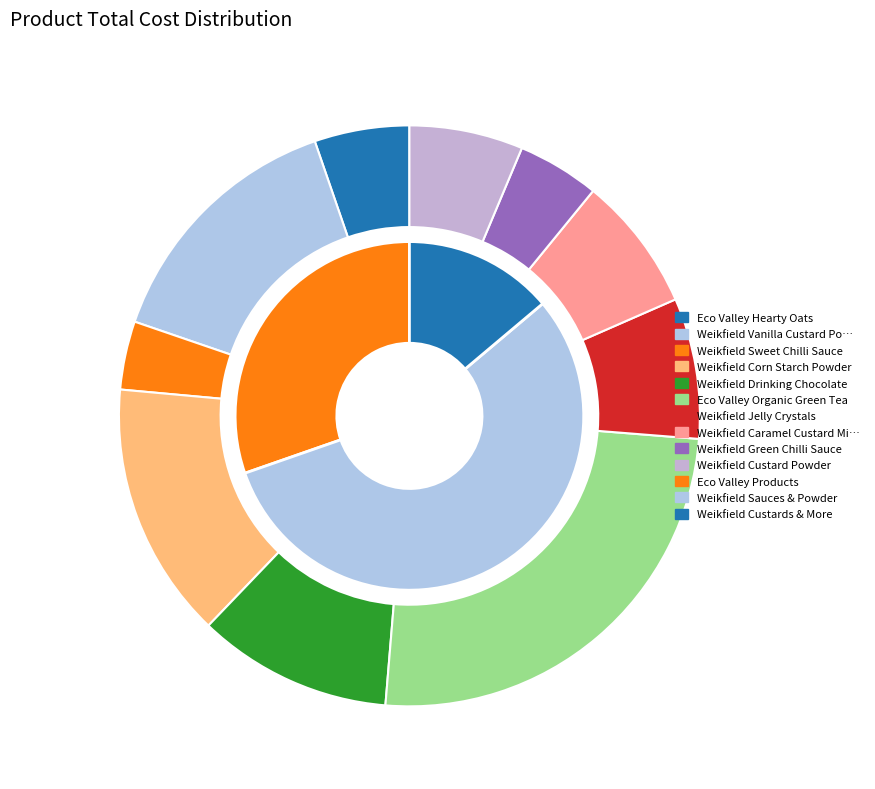

The Eco Valley Hearty Oats slice represents 5% of the pie. True or false?

True